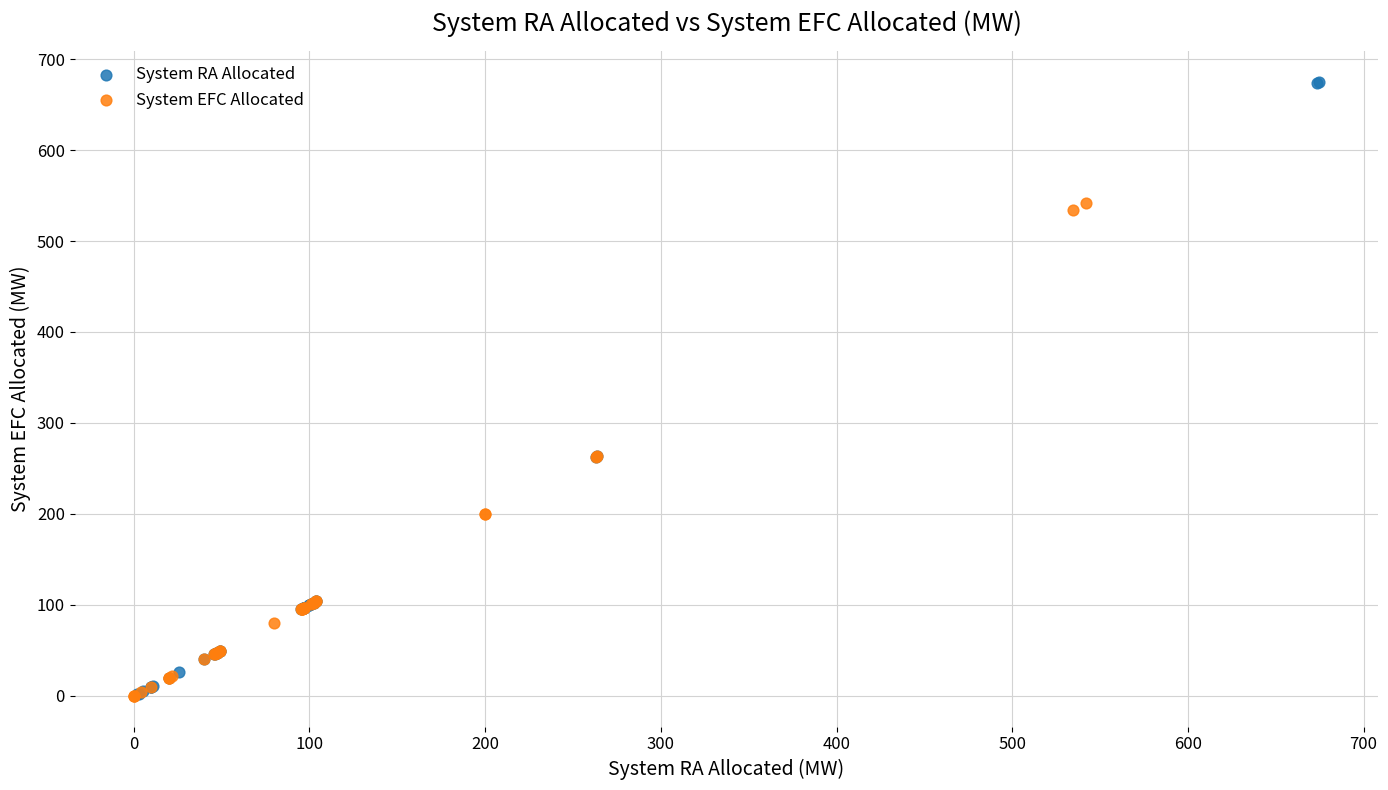

Which series has the largest Y range (max minus min)?

System RA Allocated